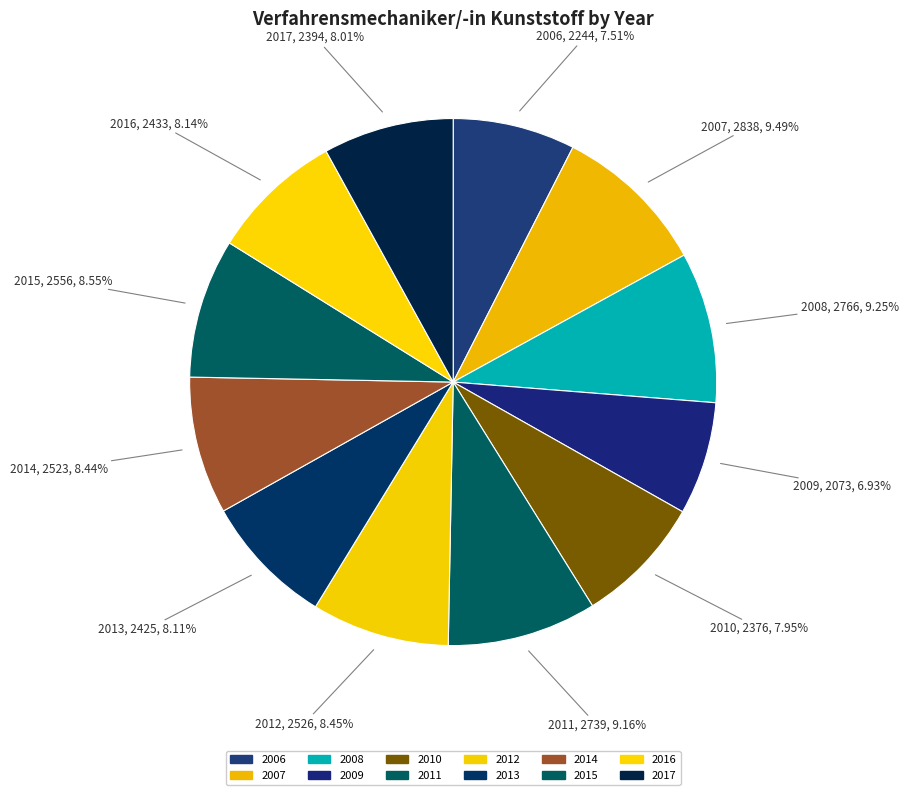

Does 2006 represent more than half of the total?

No